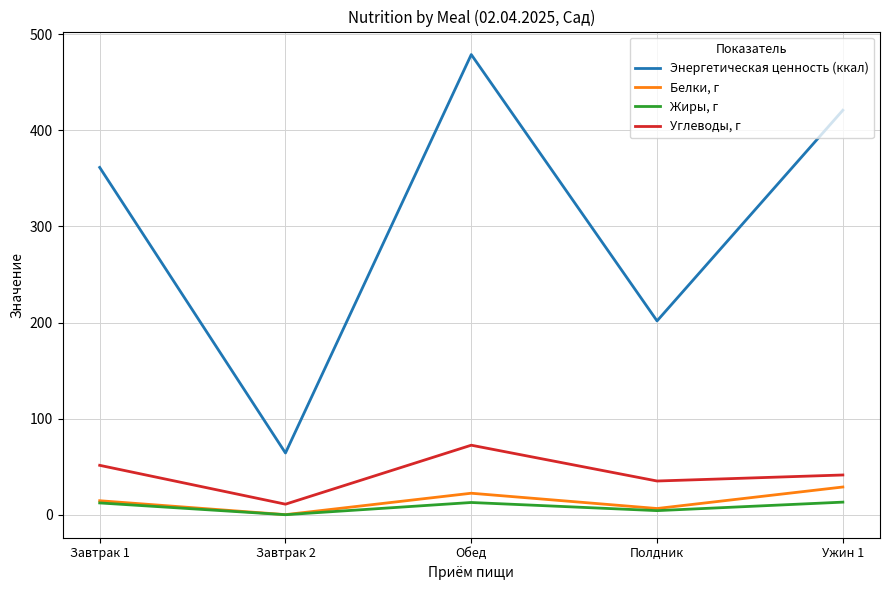

Is it true that Углеводы, г equals 91.6 at Завтрак 1?

False